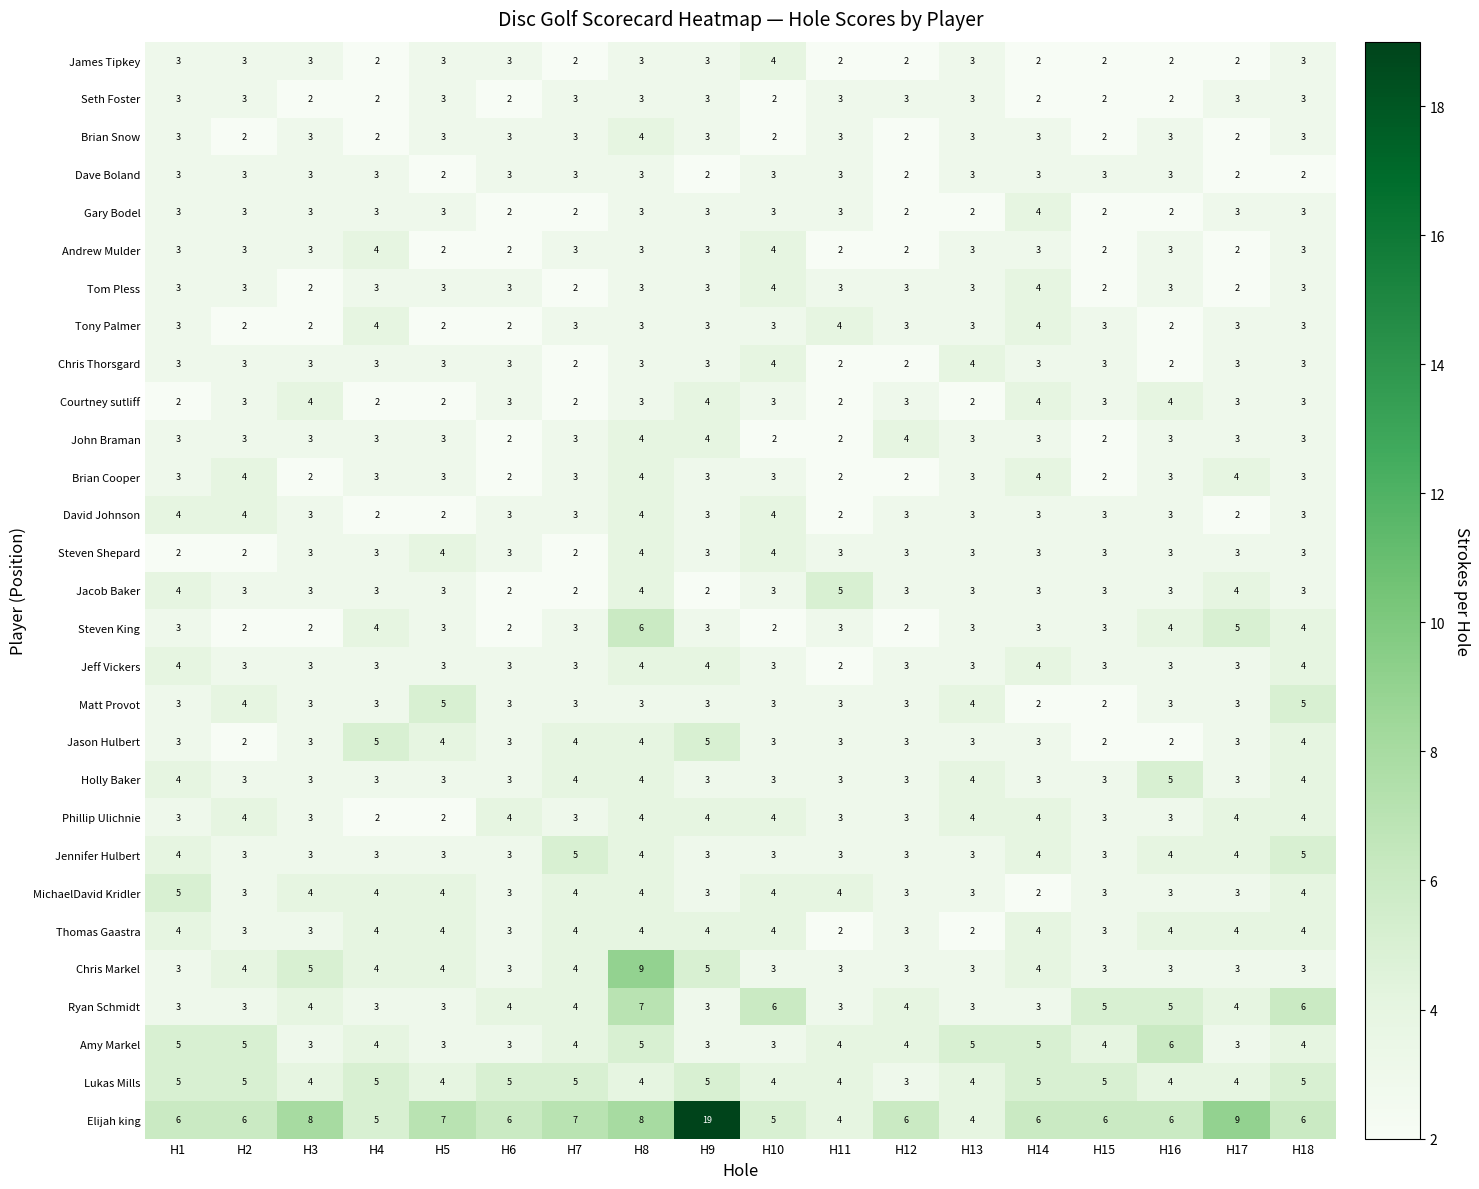

What is the difference between the highest and lowest values at H6?

4